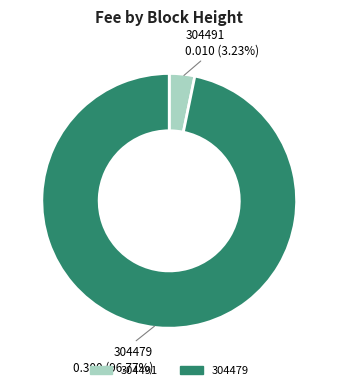

Do 304479 and 304491 together represent more than half of the pie?

Yes